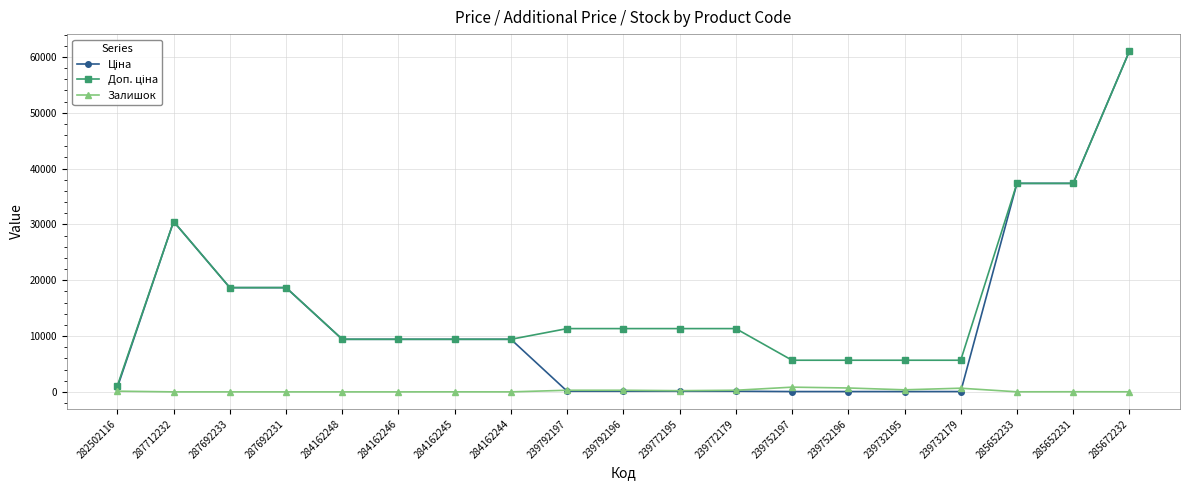

At how many categories does at least one series exceed 26457?

4